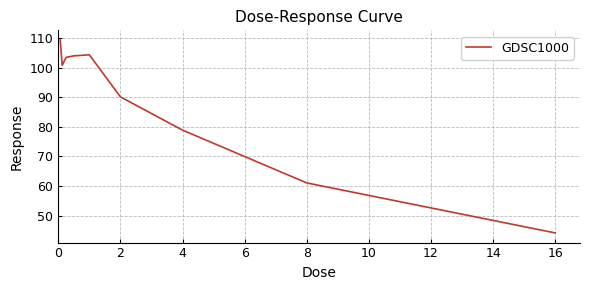

What is the minimum value shown in the chart?

44.1